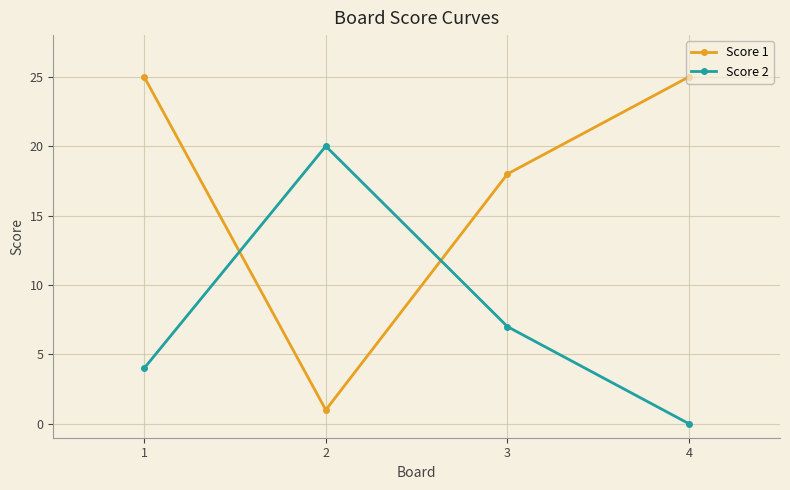

At which category is the sum across all series the highest?

1